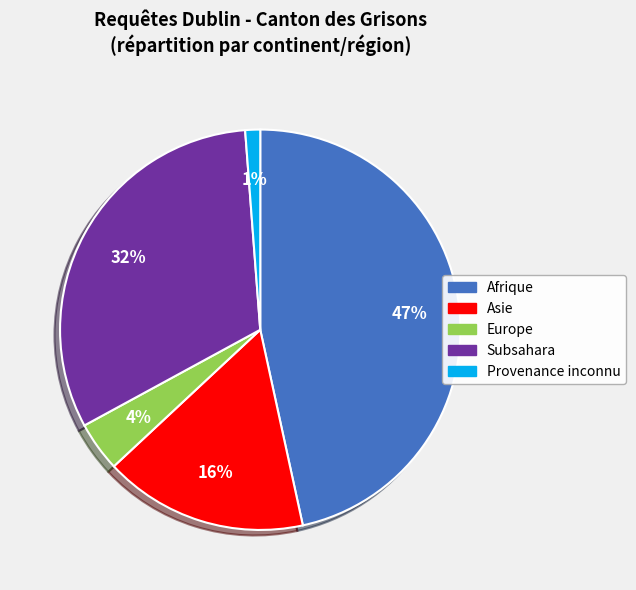

Between Asie and Subsahara, which is larger?

Subsahara